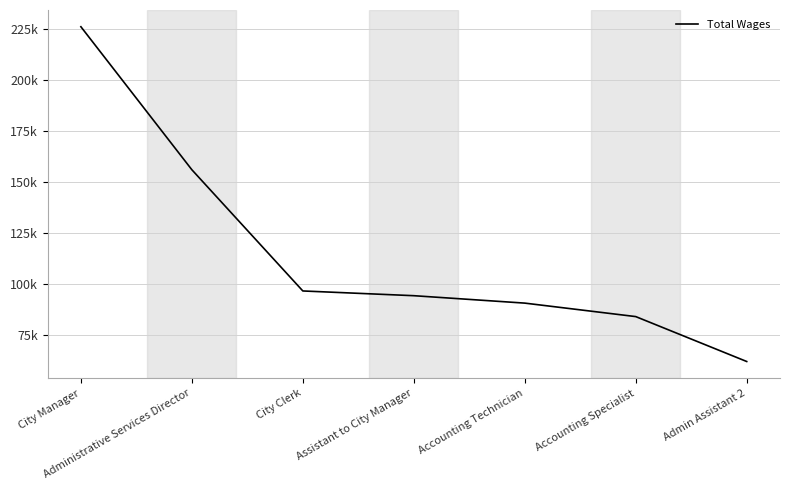

At which label is the value closest to 143981?

Administrative Services Director